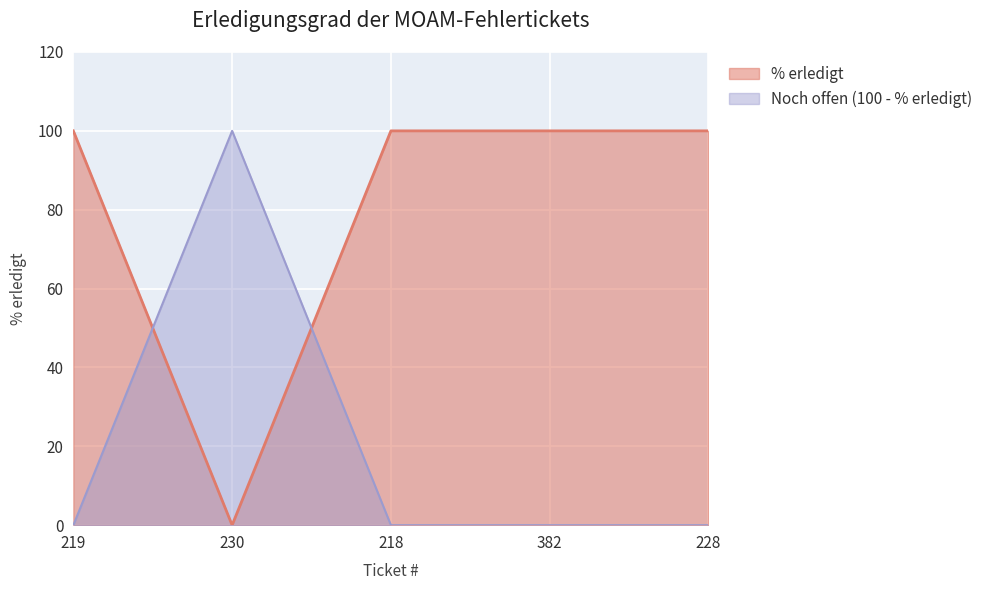

Reading left to right, list all the values displayed in this chart.

100	0	100	100	100